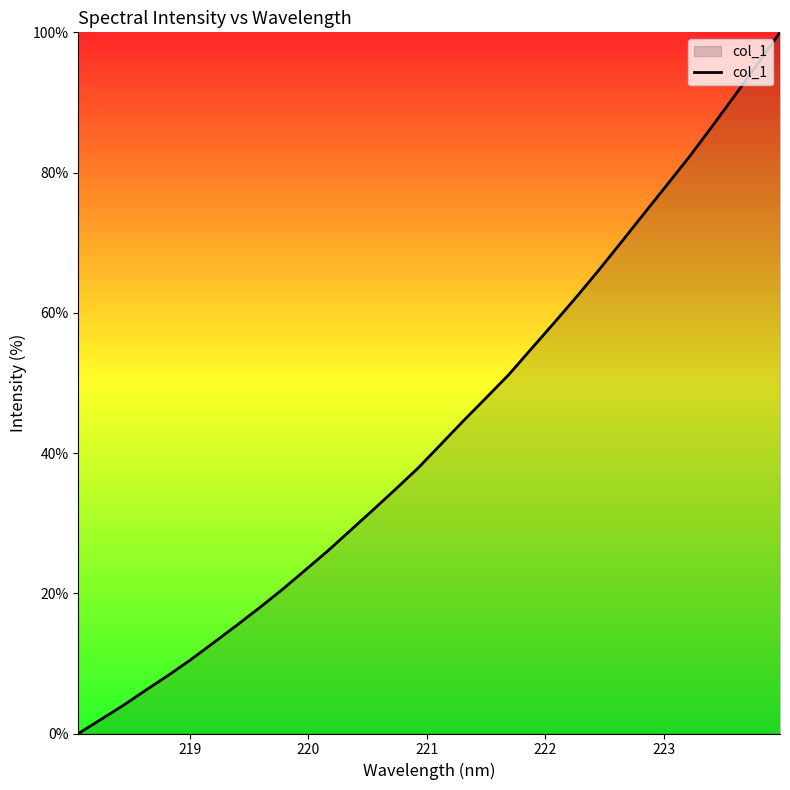

What is the maximum value shown in the chart?

100.0